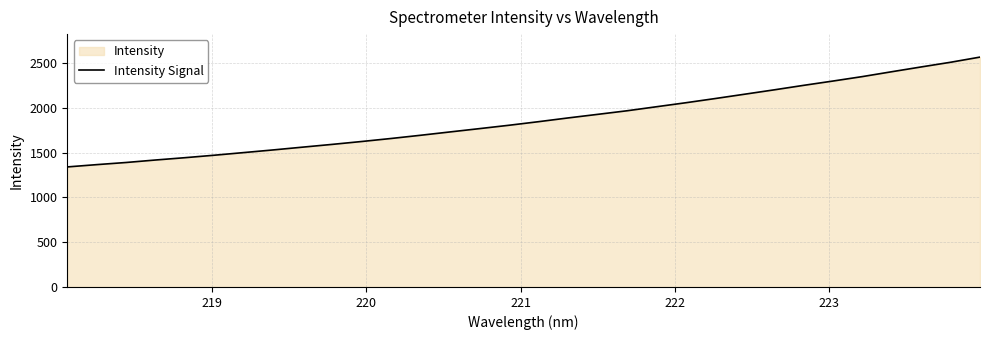

Does the chart have visible grid lines?

Yes